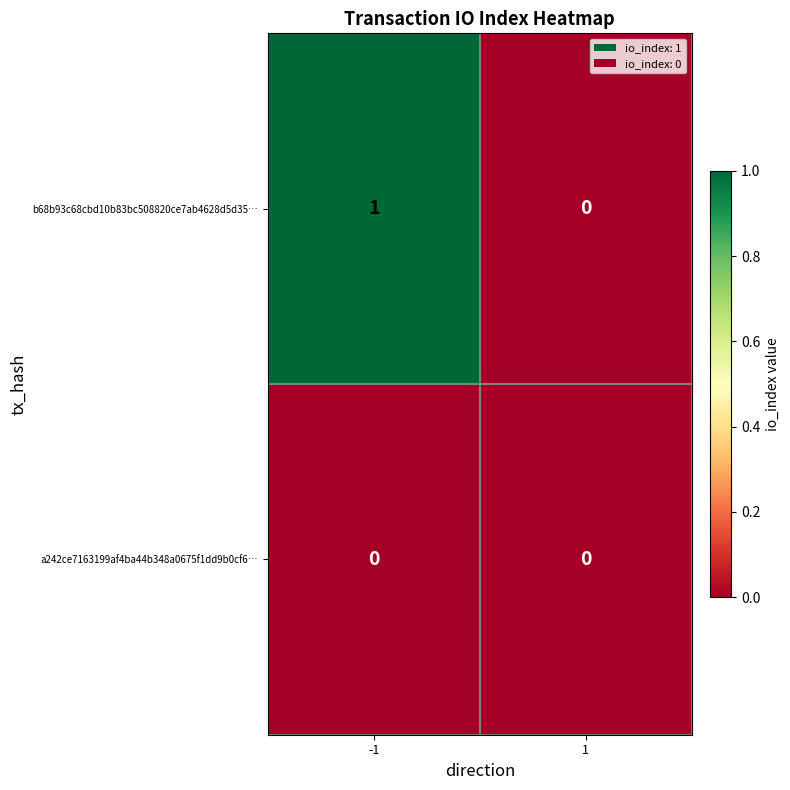

Count the number of data series in this chart.

2